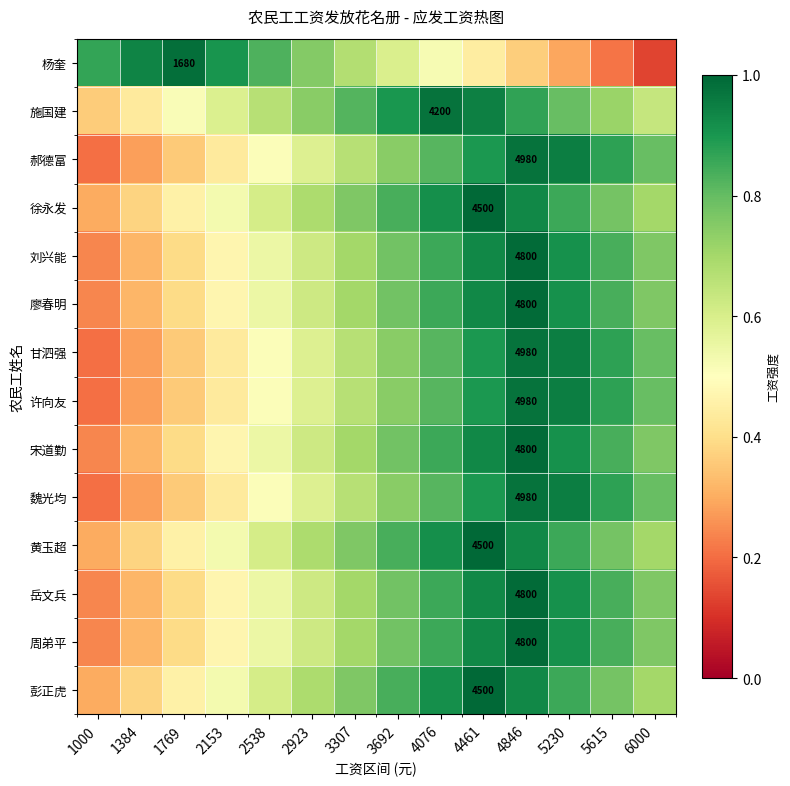

Which series has the largest range (max minus min)?

杨奎